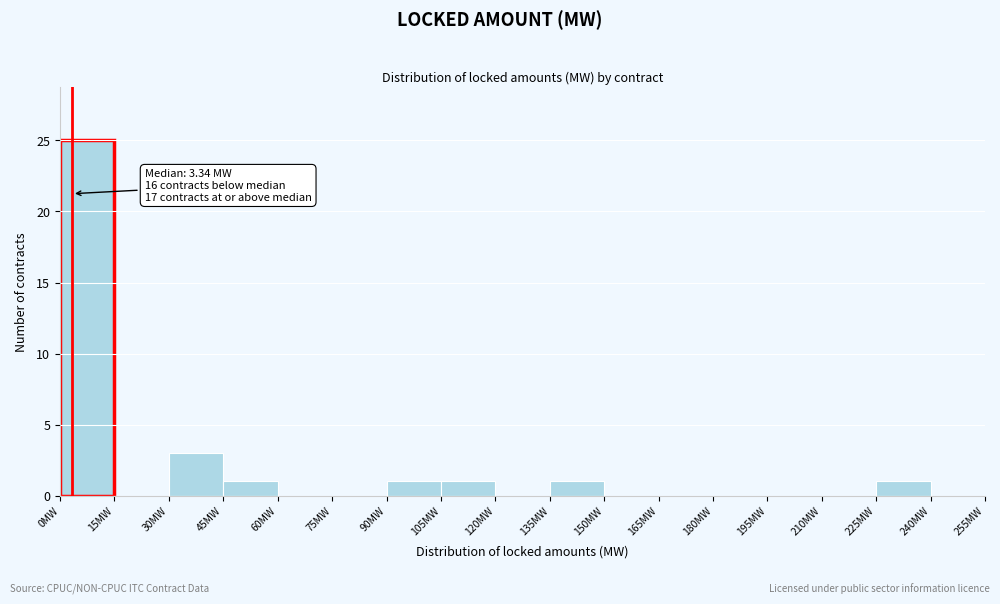

Which range on the x-axis has the tallest bar?

0 to 15